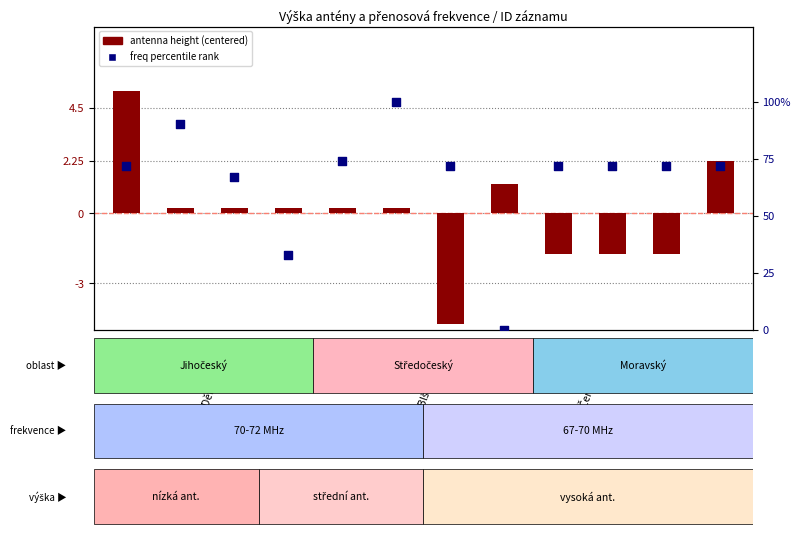

Which series reaches the maximum Y coordinate?

freq percentile rank